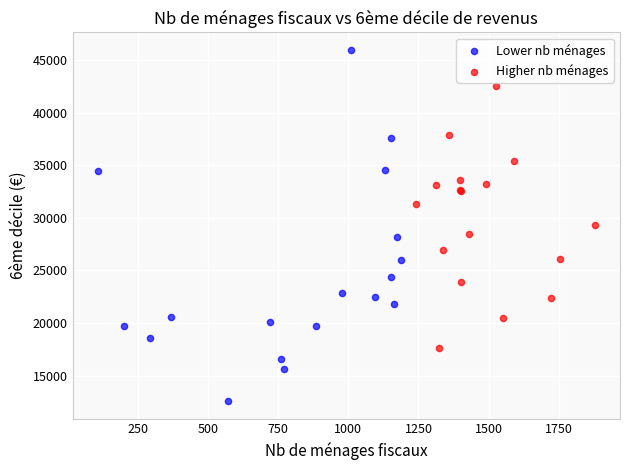

What are all the series names shown in the legend?

Lower nb ménages, Higher nb ménages